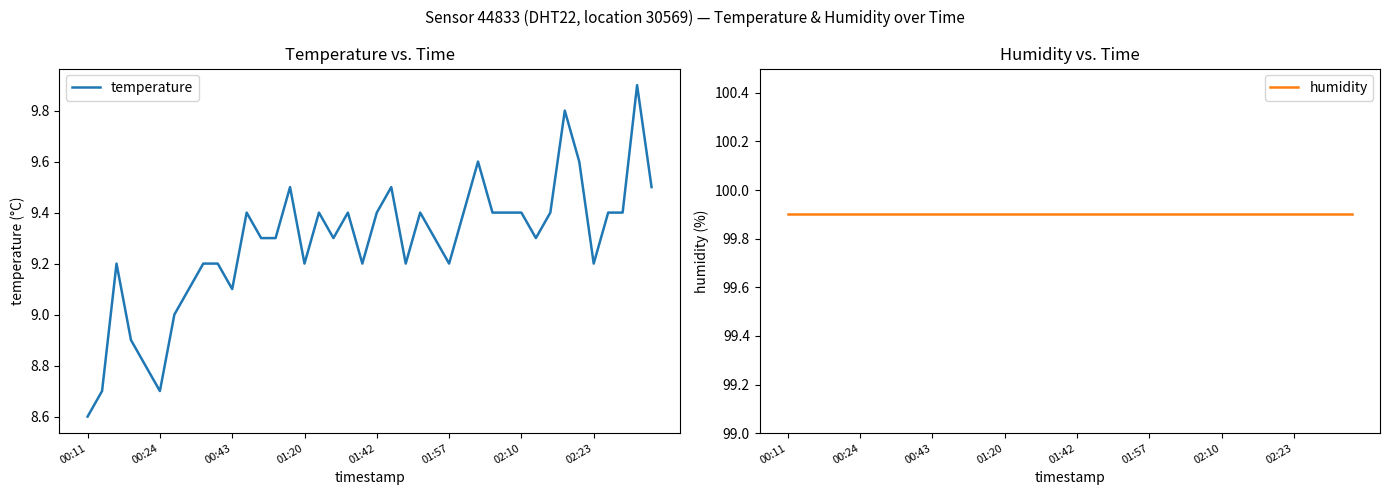

Rank the series by their average value, from highest to lowest.

humidity, temperature